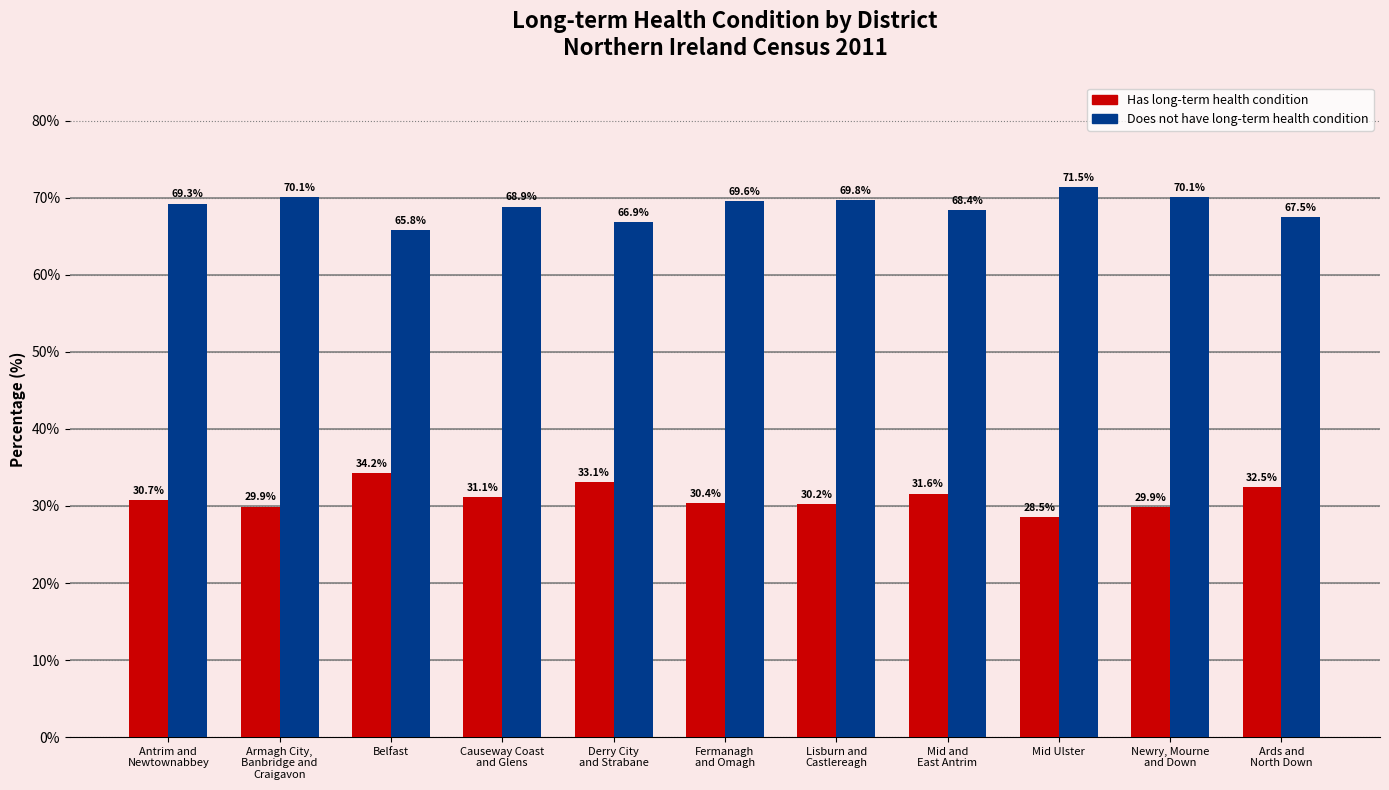

True or false: Has long-term health condition has a value of 14.6 at Derry City
and Strabane.

False